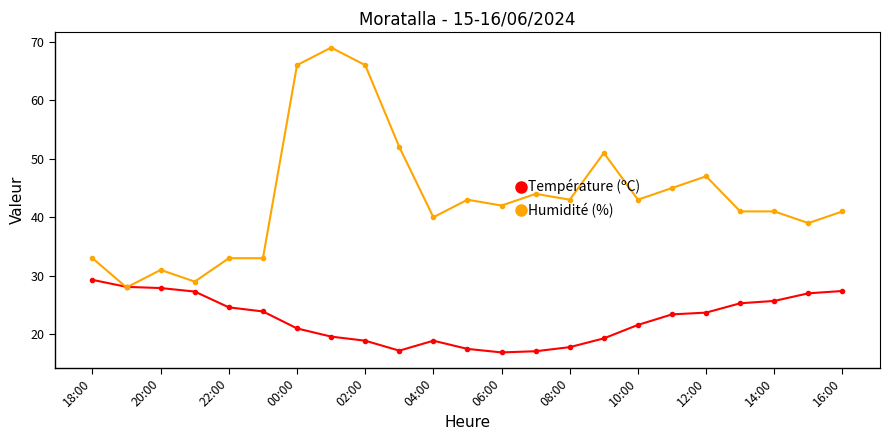

Which series has the largest total across all categories?

Humidité (%)